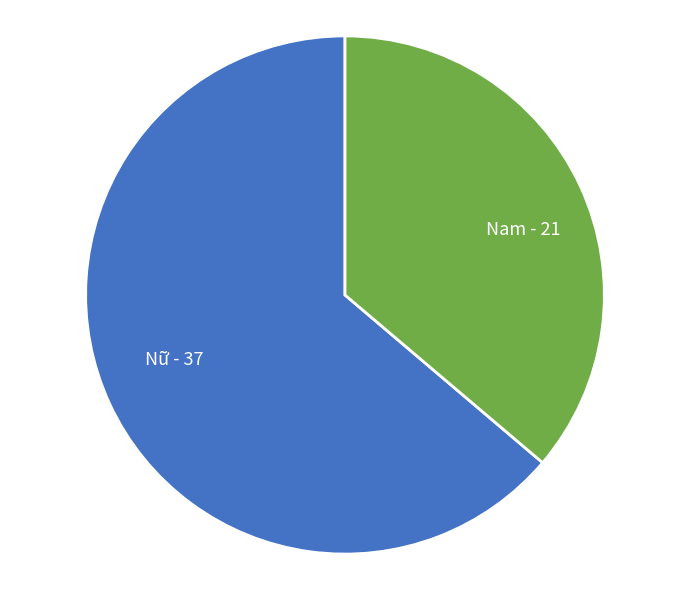

Is the sum of Nữ - 37 and Nam - 21 greater than half?

Yes